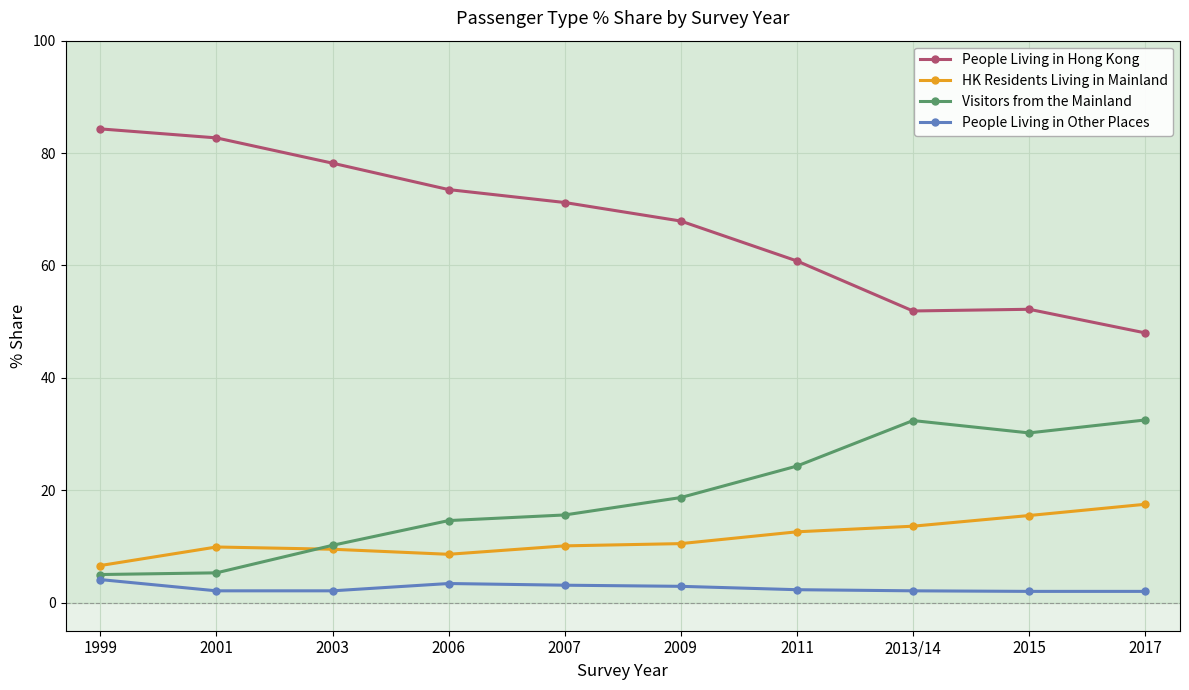

Which series has the largest total across all categories?

People Living in Hong Kong